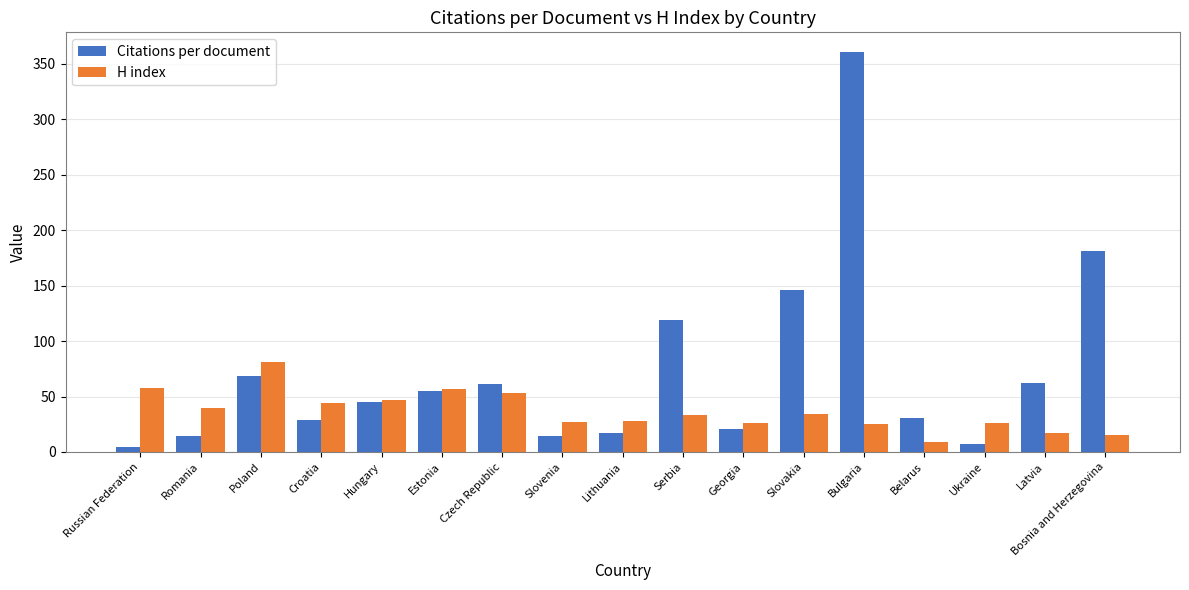

What is the average value of the Citations per document series?

72.9